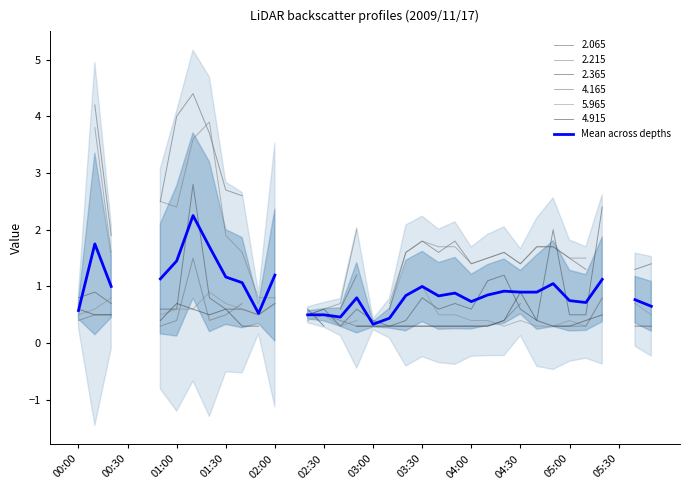

How many categories are shown in the chart?

36